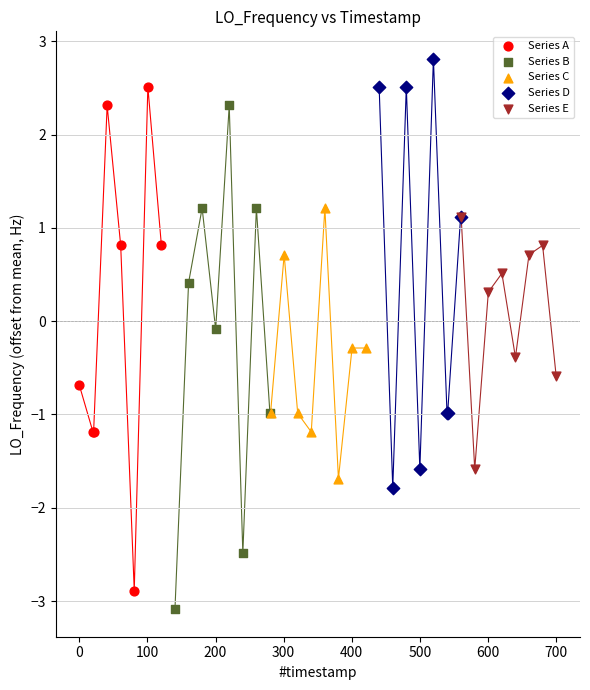

Which series contains the highest Y value?

Series D